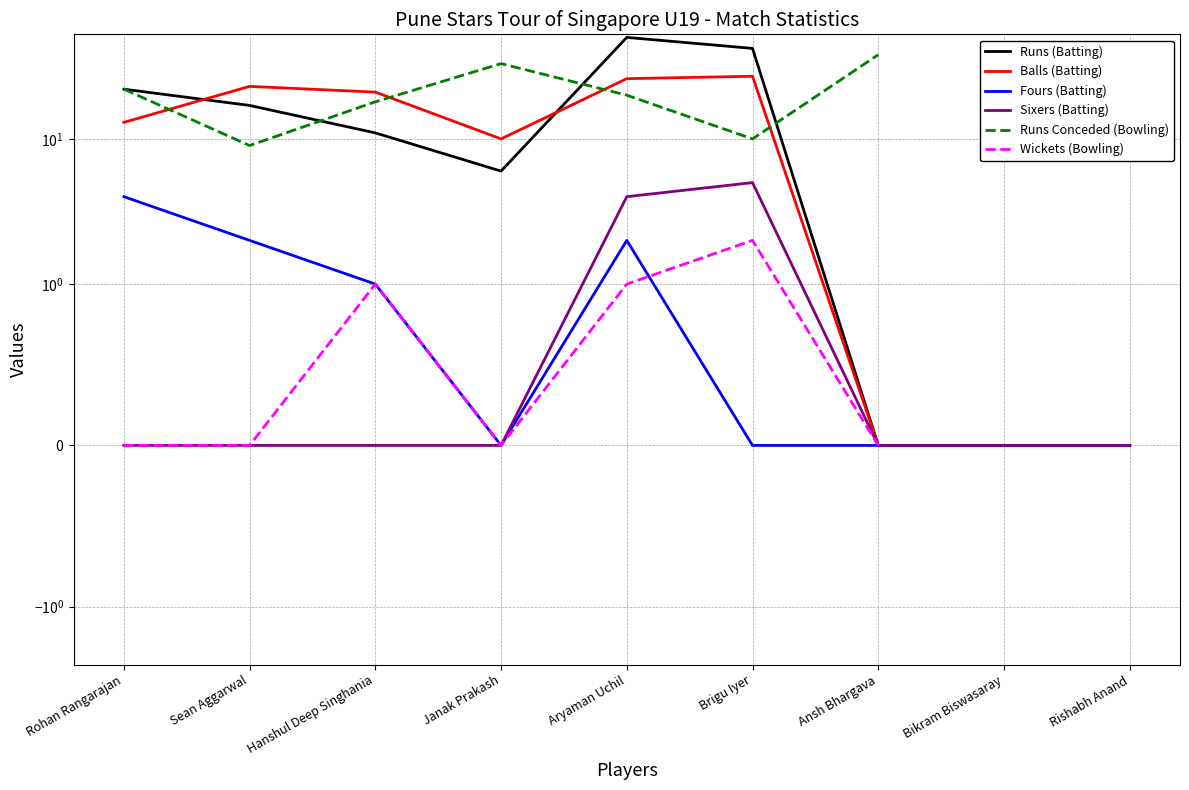

Between Rohan Rangarajan and Sean Aggarwal, which is larger?

Rohan Rangarajan